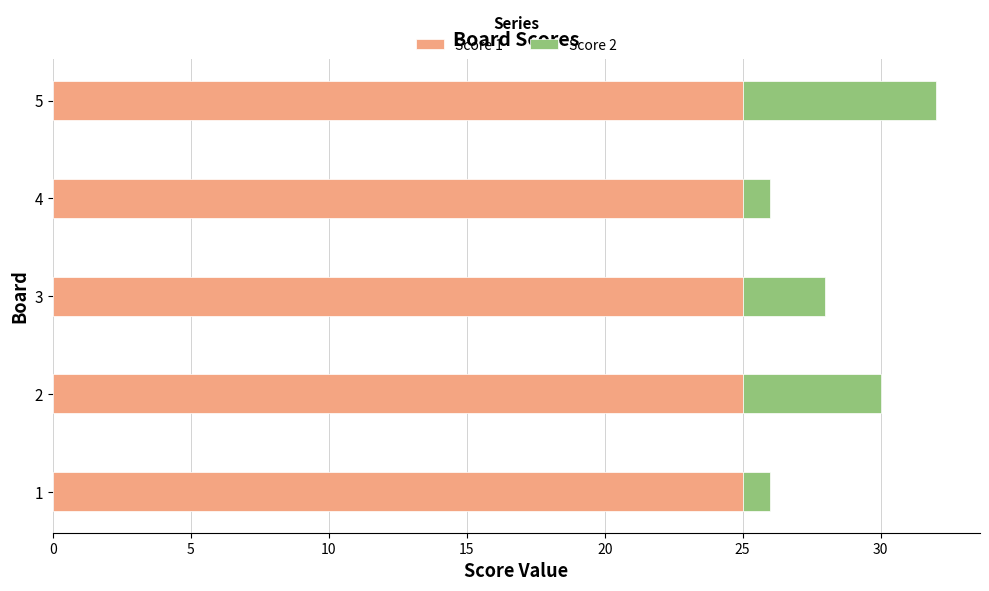

True or false: Score 1 has a value of 14 at 1.

False